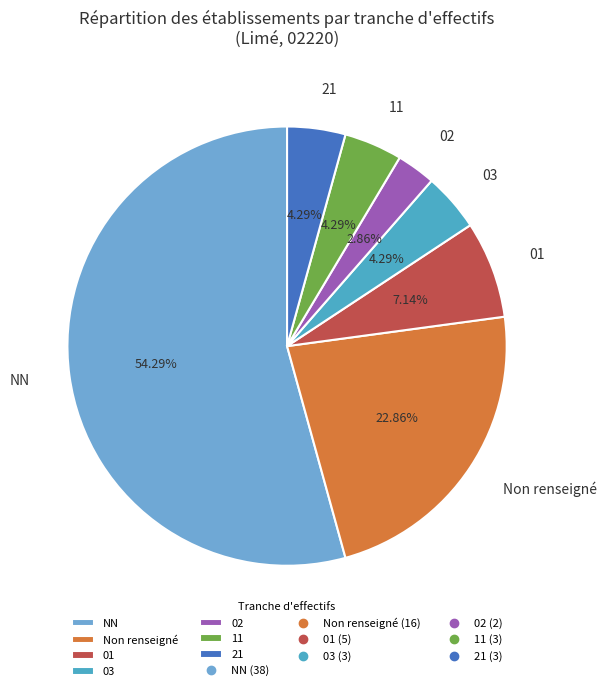

To the nearest percent, what is the combined percentage of 01 and 02?

10%